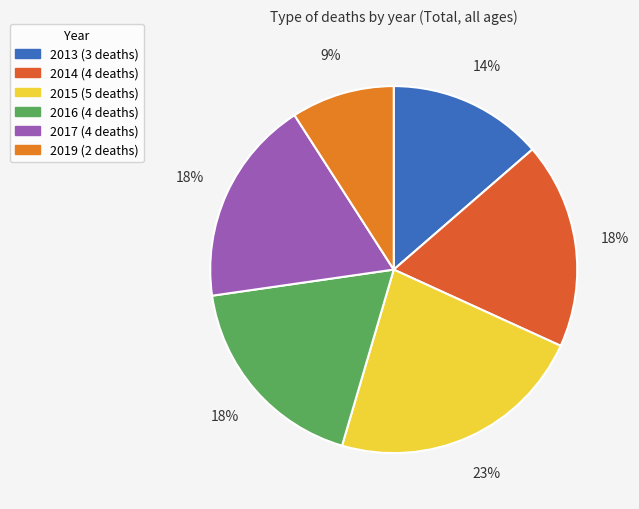

How many slices are in this pie chart?

6